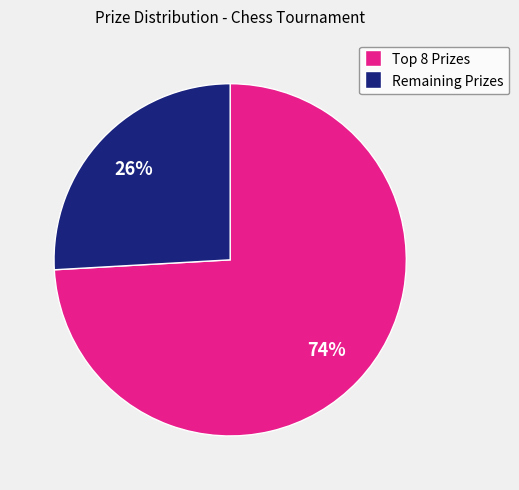

To the nearest percent, what is the average slice percentage?

50%